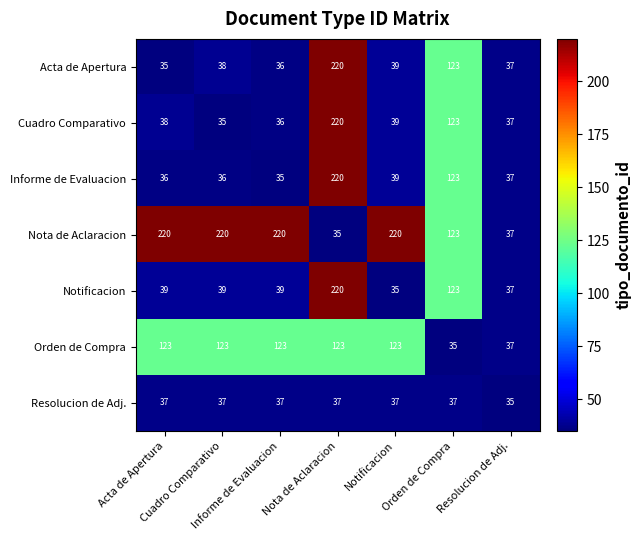

What is the greatest value displayed?

220